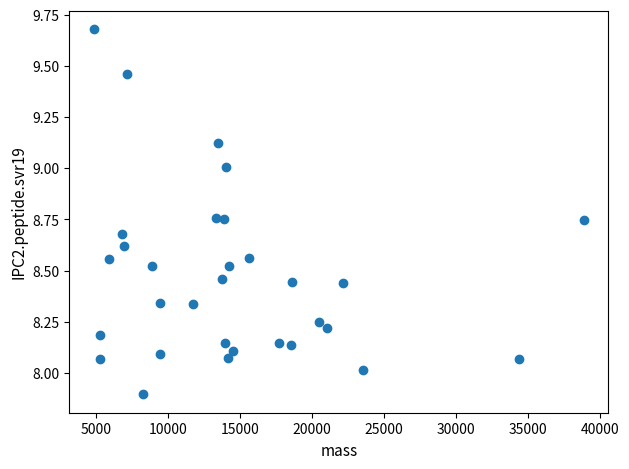

What is the range of X values (max minus min)?

34035.1